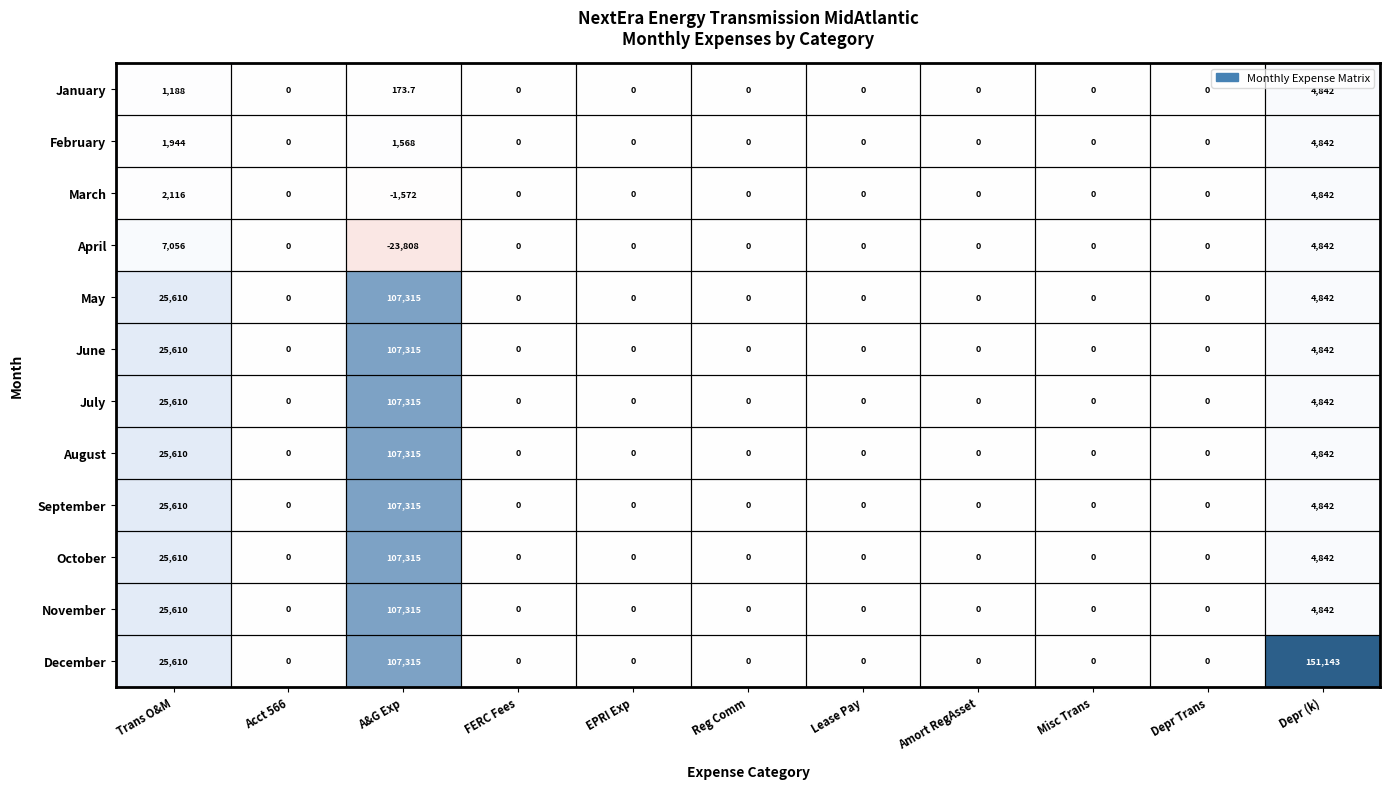

Count the number of categories in the chart.

11